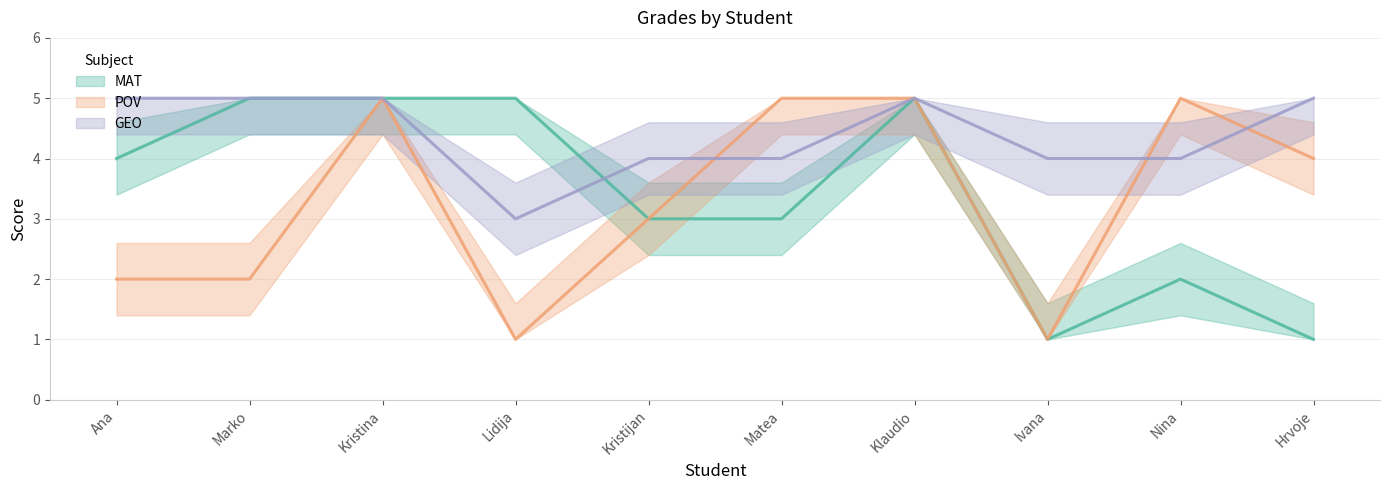

What is the approximate value of GEO at Ana?

5